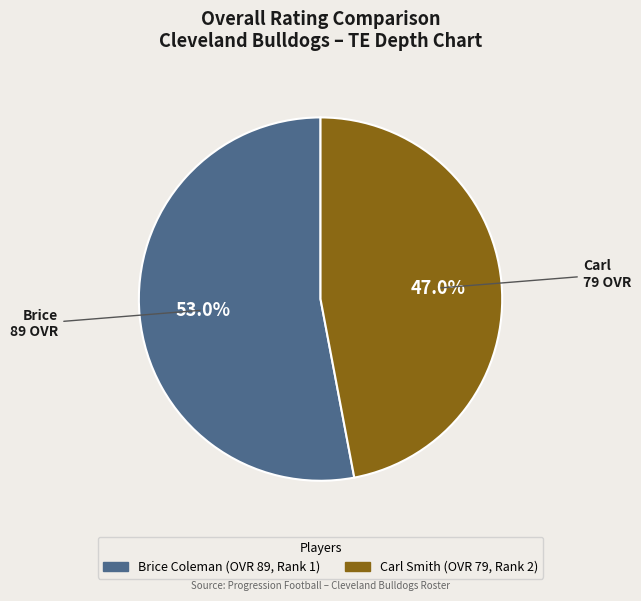

Does Carl represent more than half of the total?

No